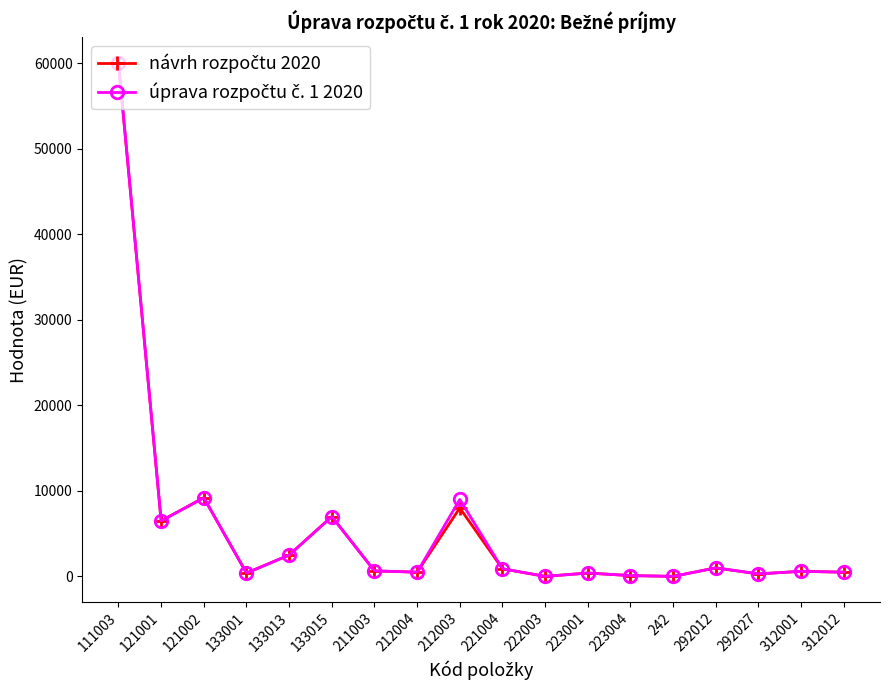

Which category has the highest value across all series?

111003